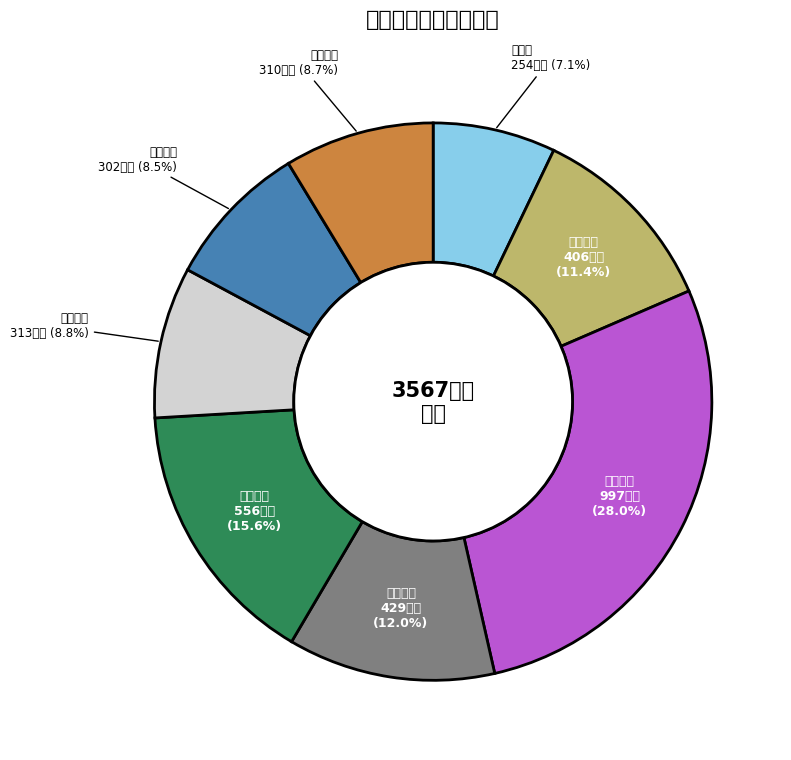

Count the number of slices in the pie.

8